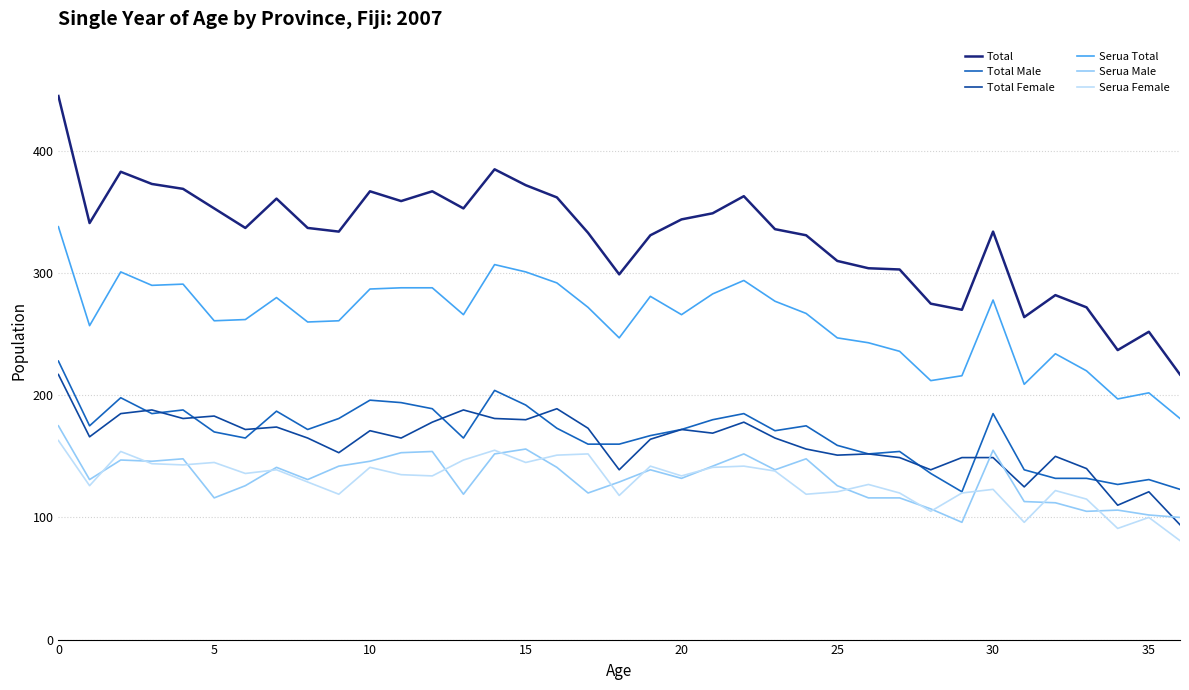

True or false: Total Male and Serua Total intersect in this chart.

False